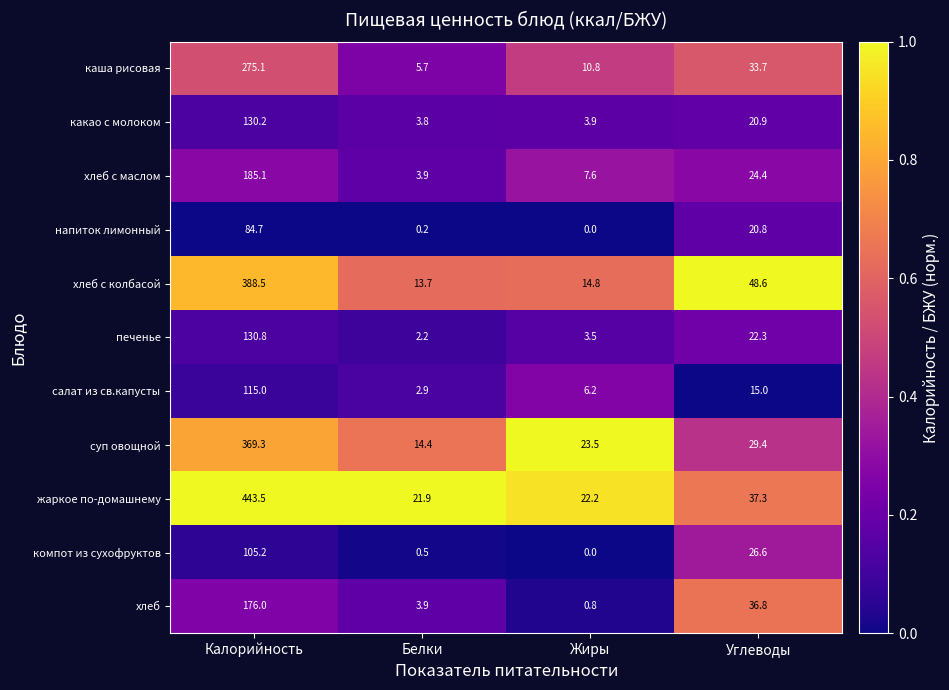

List the series in order of their peak value, highest first.

жаркое по-домашнему, хлеб с колбасой, суп овощной, каша рисовая, хлеб с маслом, хлеб, печенье, какао с молоком, салат из св.капусты, компот из сухофруктов, напиток лимонный